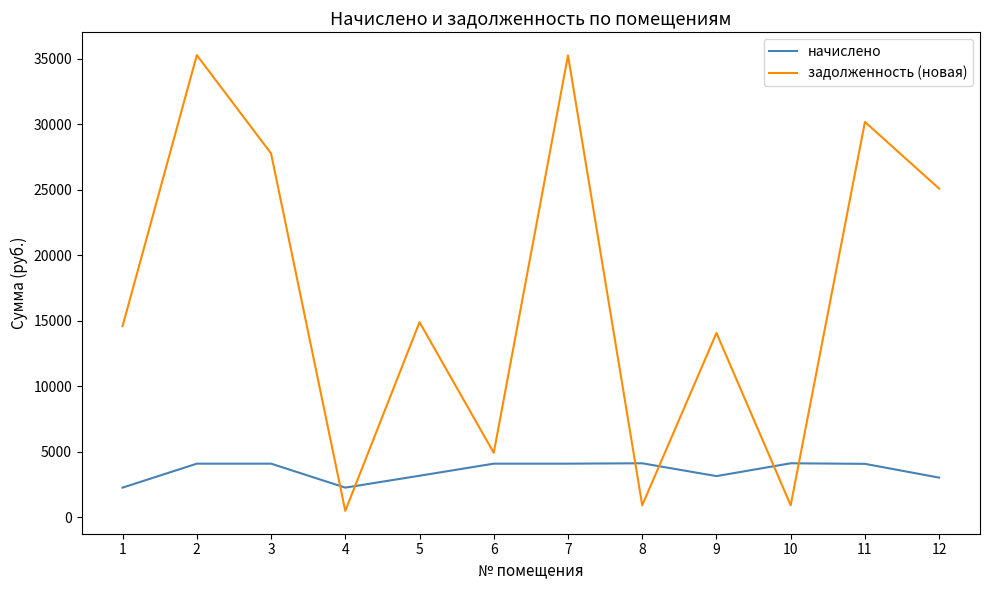

What is the minimum value for начислено?

2260.8